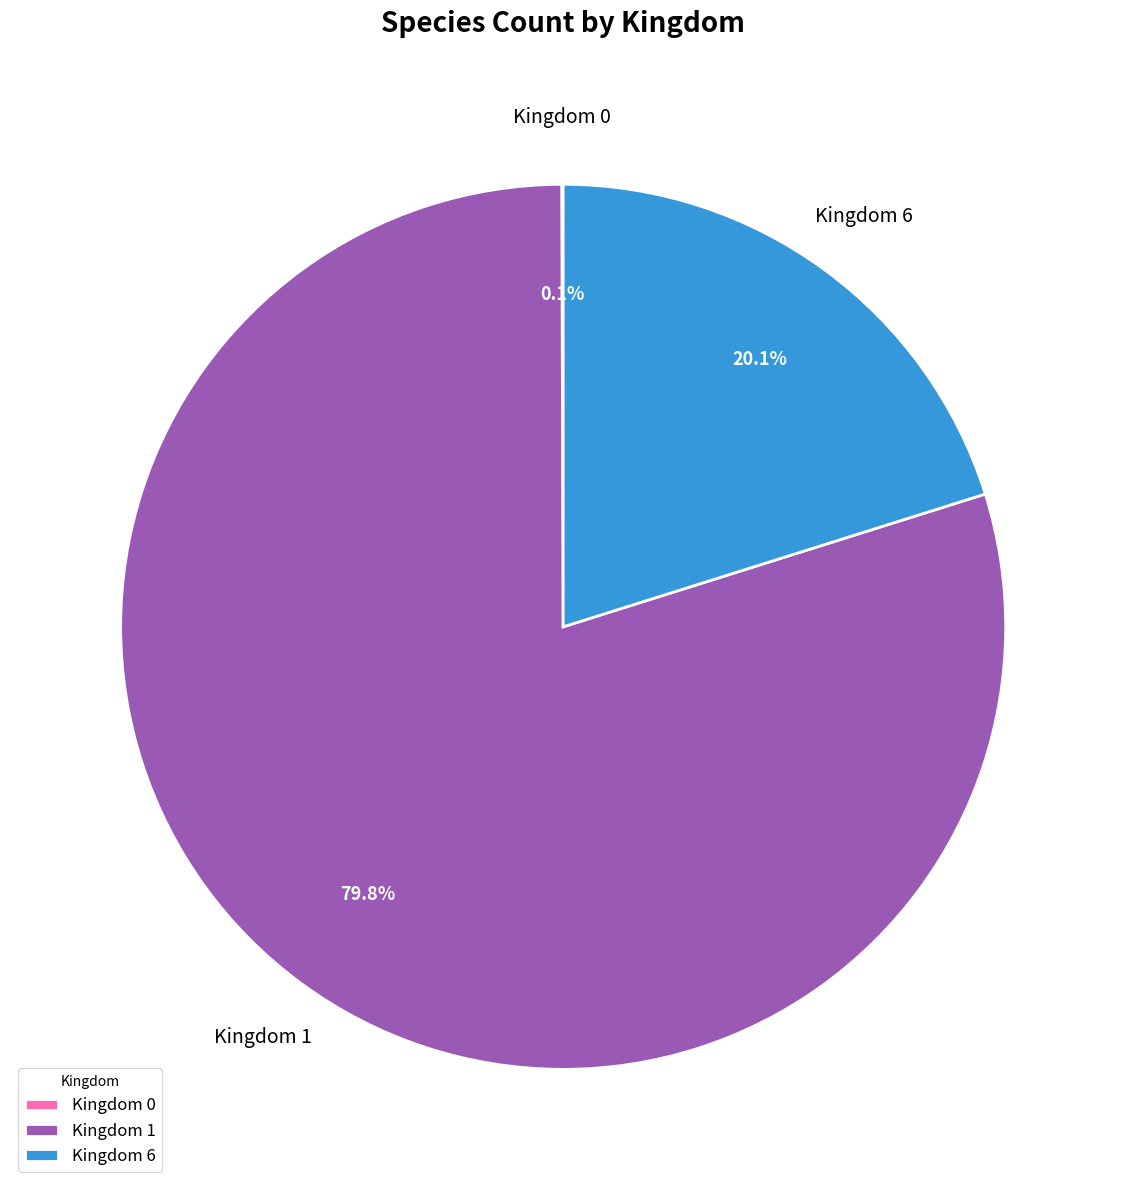

Does any single category account for the majority?

Yes